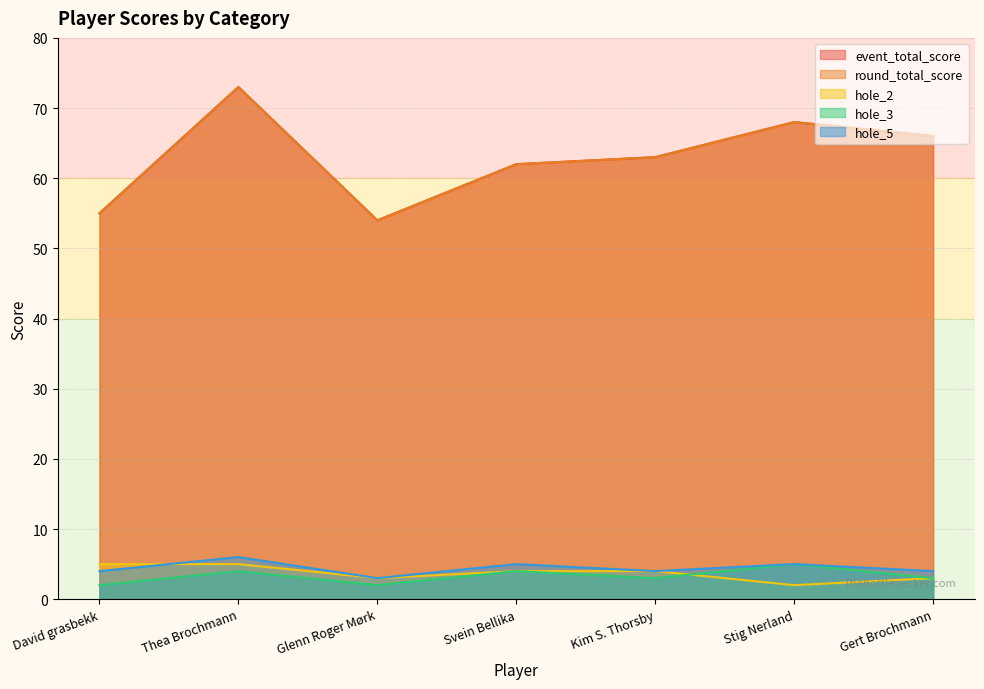

True or false: event_total_score and hole_3 cross at least once.

False